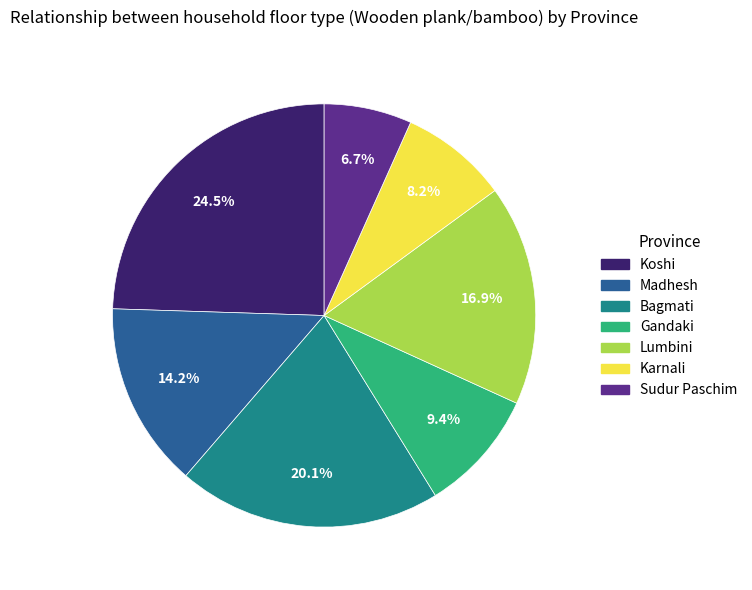

True or false: Bagmati accounts for 5% of the total.

False